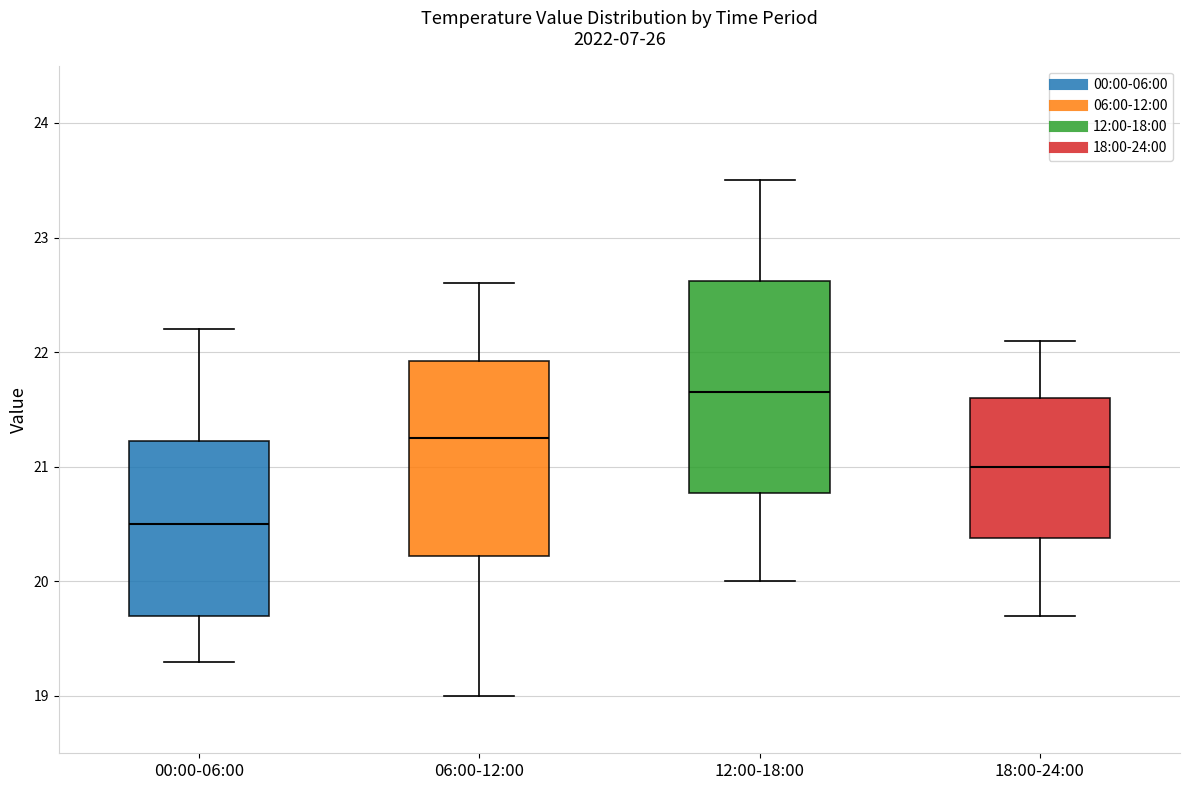

Which box has the lowest median line?

00:00-06:00